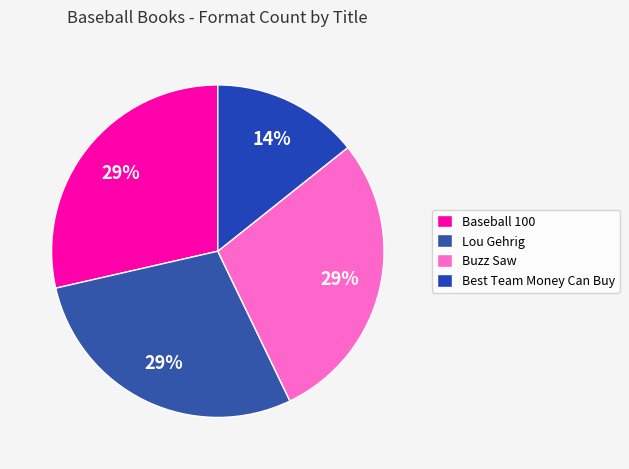

How many slices are in this pie chart?

4